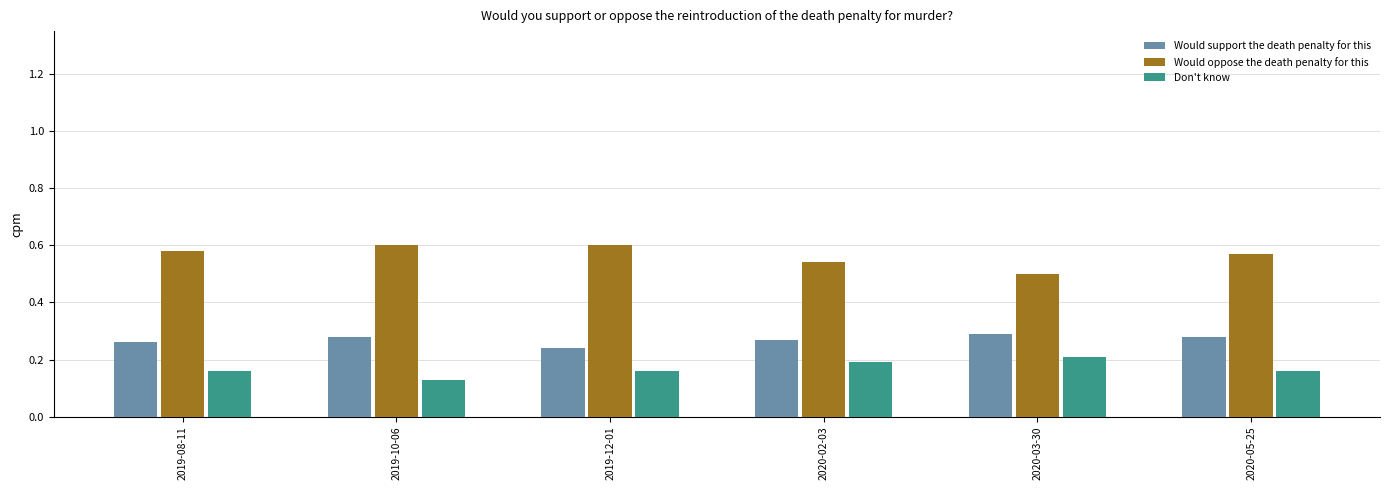

What are all the series names shown in the legend?

Would support the death penalty for this, Would oppose the death penalty for this, Don't know